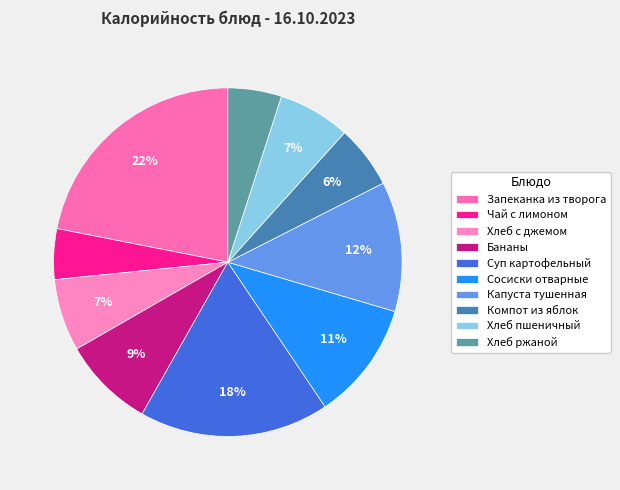

What percentage is the Сосиски отварные slice, to the nearest percent?

11%